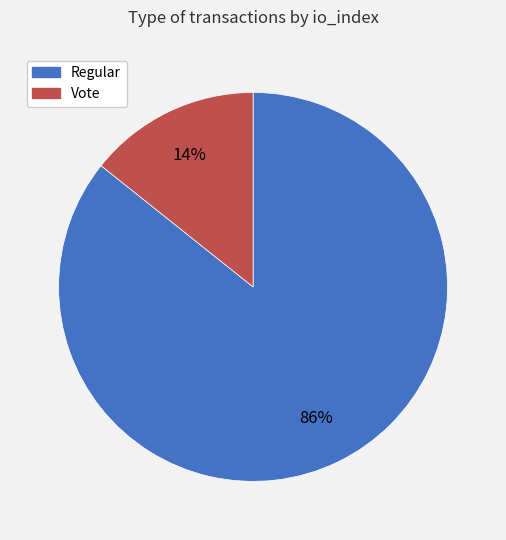

Which has a higher value, Vote or Regular?

Regular